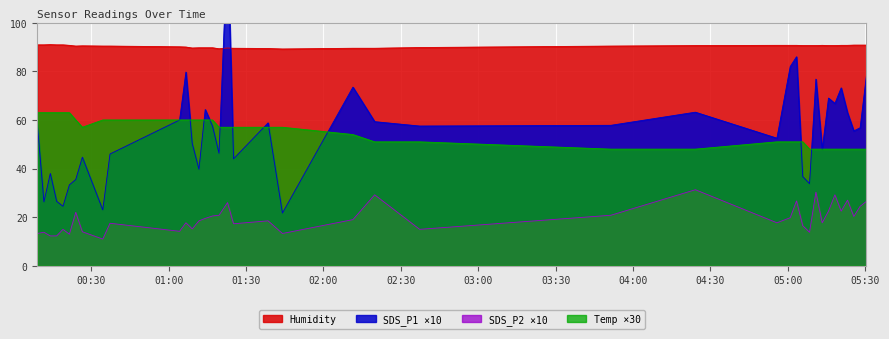

What is the lowest value of the Humidity series?

89.2